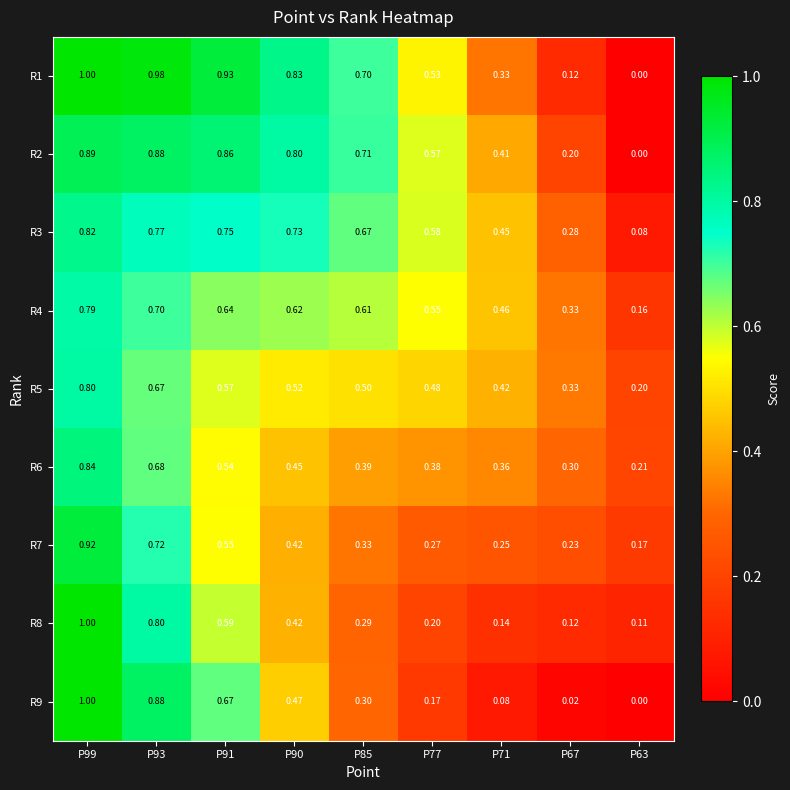

Is the value of R2 at P91 greater than the value of R9 at P93?

No